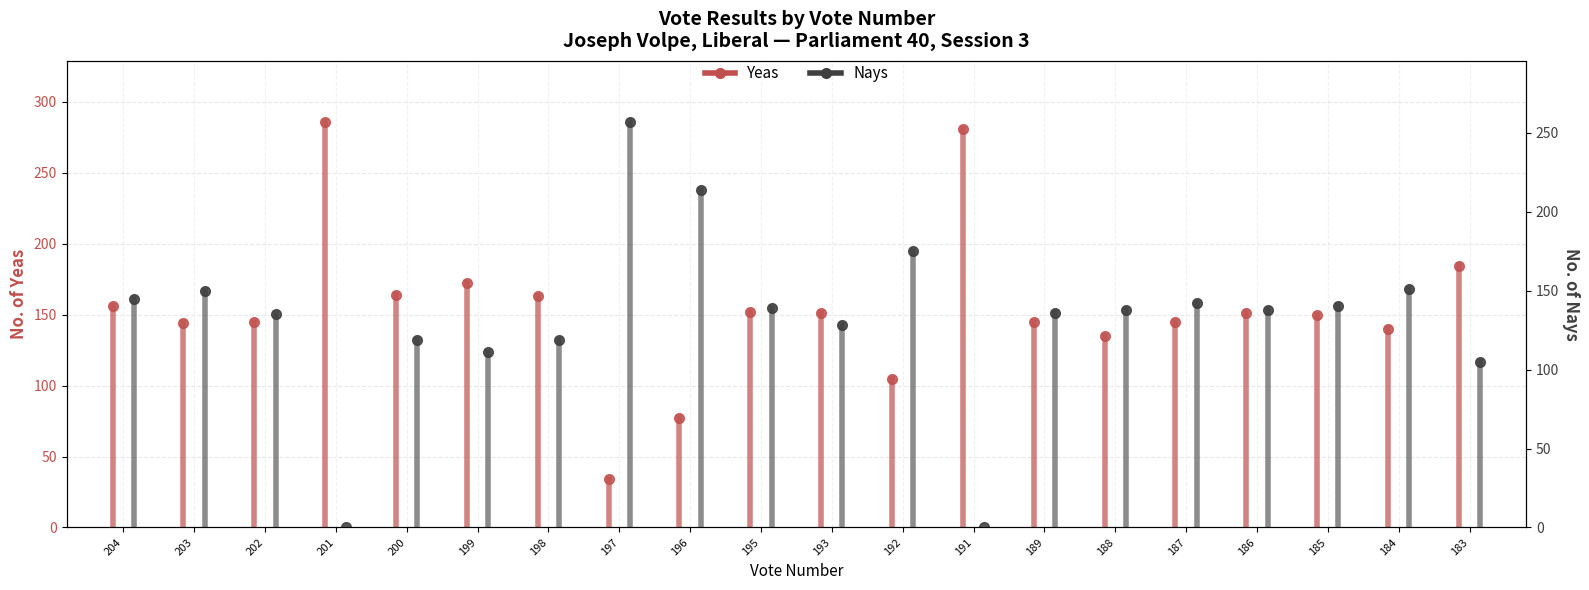

True or false: Yeas has a value of -98 at 204.

False